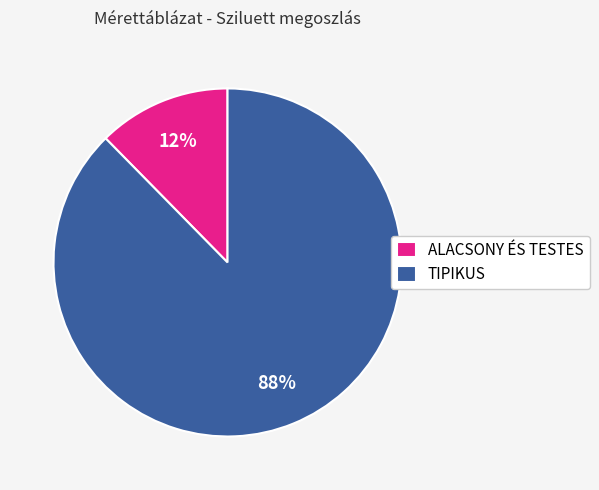

Is there a majority slice in this chart?

Yes